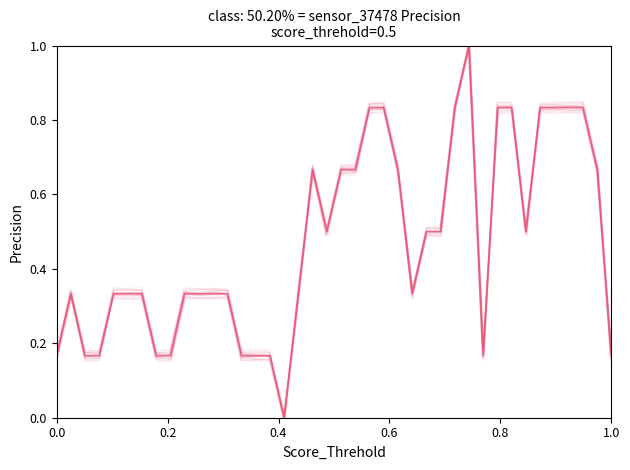

How many interior local peaks (higher than both neighbors) does the data have?

3